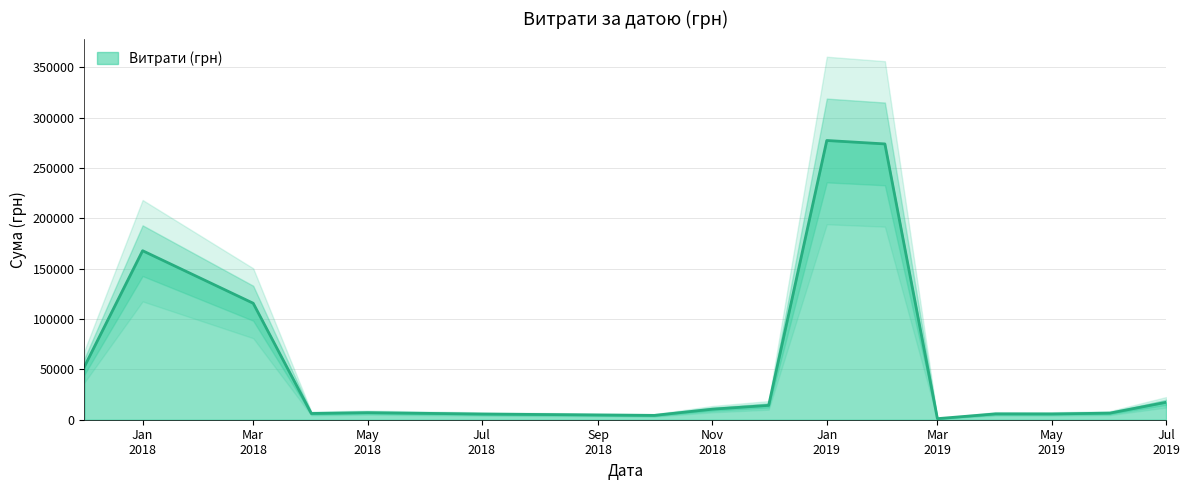

What is the maximum value for Витрати (грн)?

277399.9